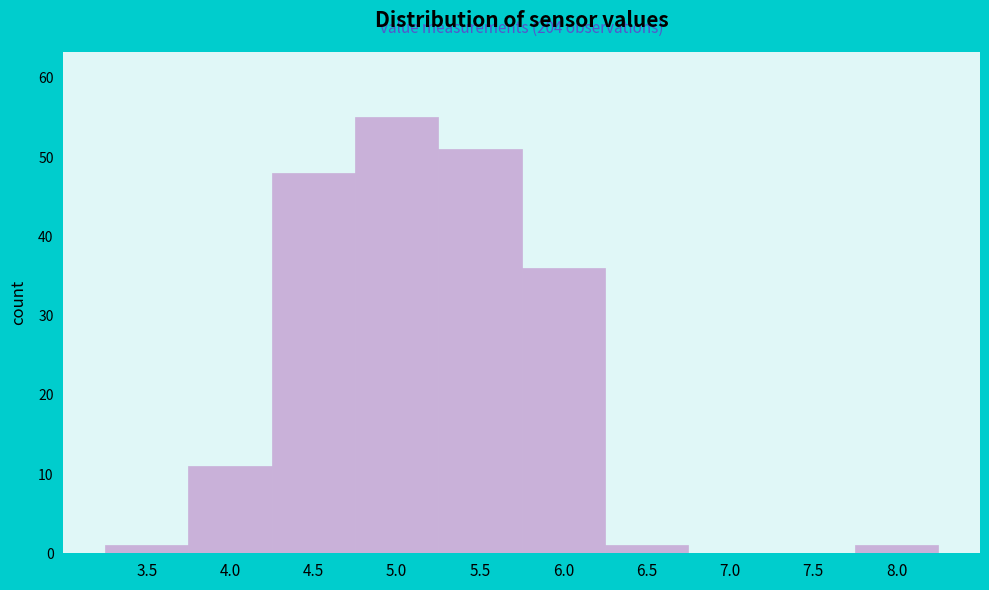

Reading left to right, what are all the values shown in this chart?

3.5=1	4.0=11	4.5=48	5.0=55	5.5=51	6.0=36	6.5=1	7.0=0	7.5=0	8.0=1